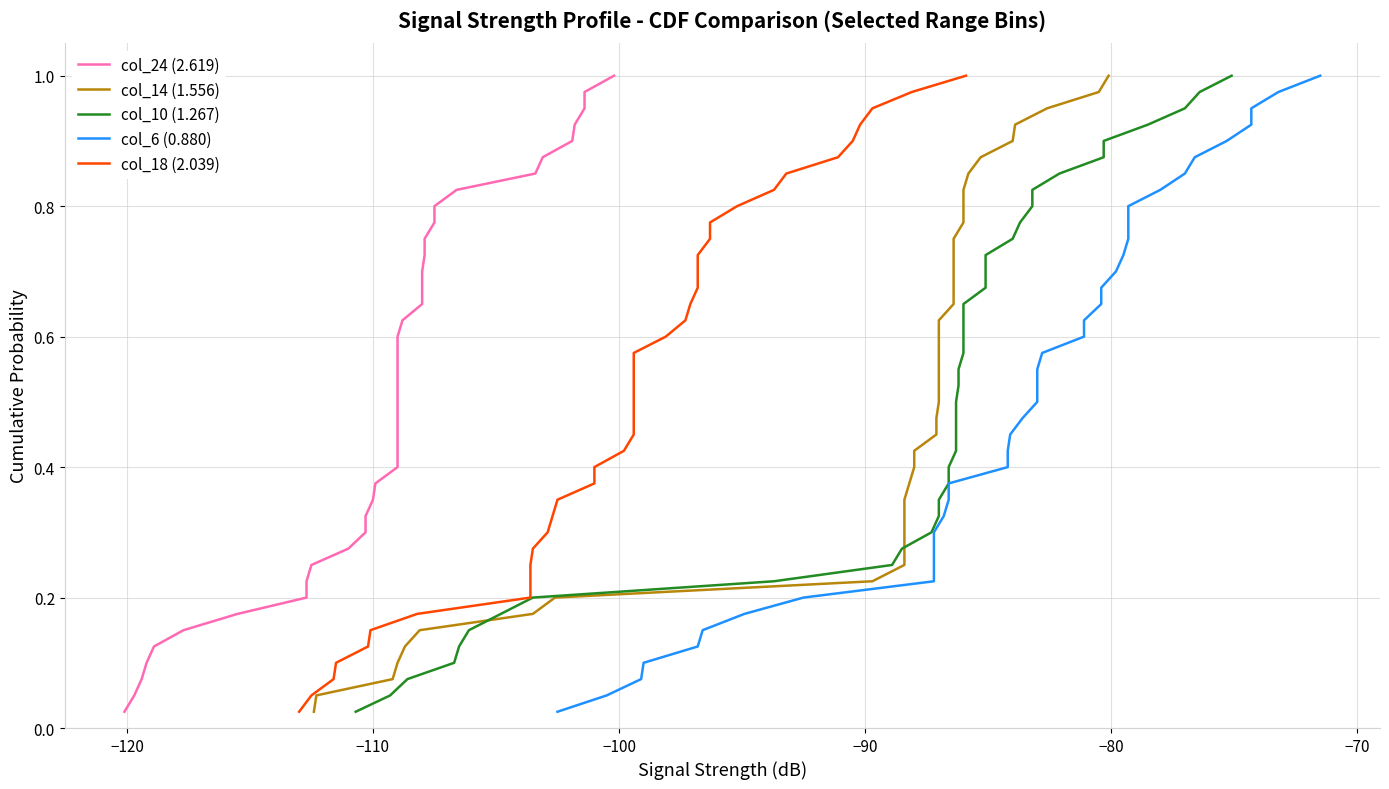

What is the difference between the maximum and second lowest values in the col_18 (2.039) series?

0.9